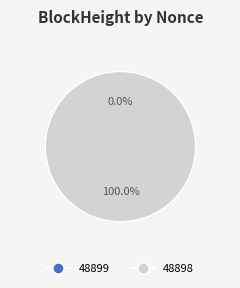

What is the change in value from 48899 to 48898?

+3799